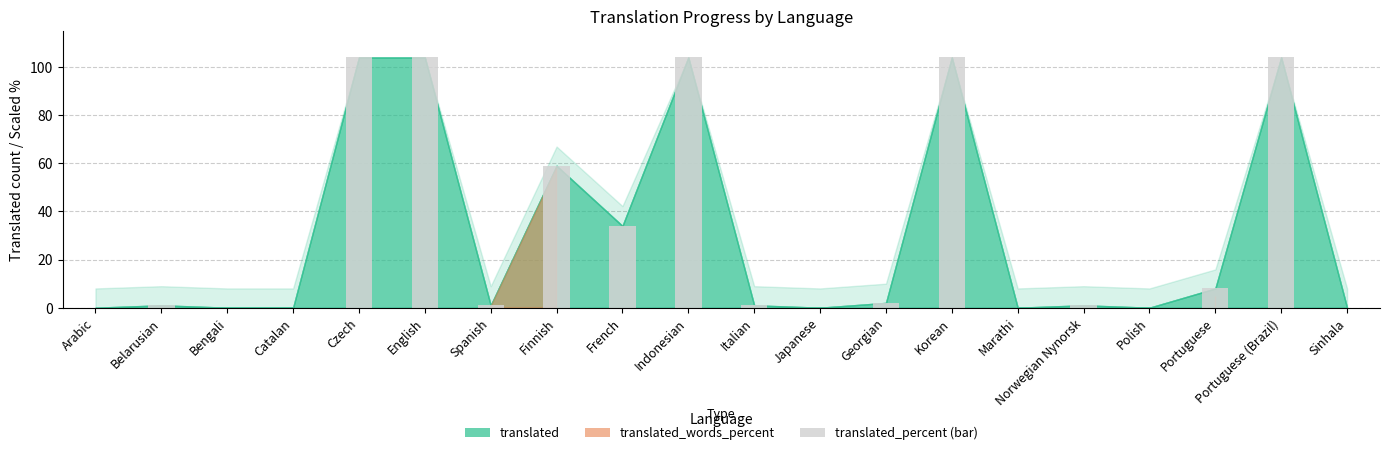

Which label corresponds to the largest value in the chart?

Czech